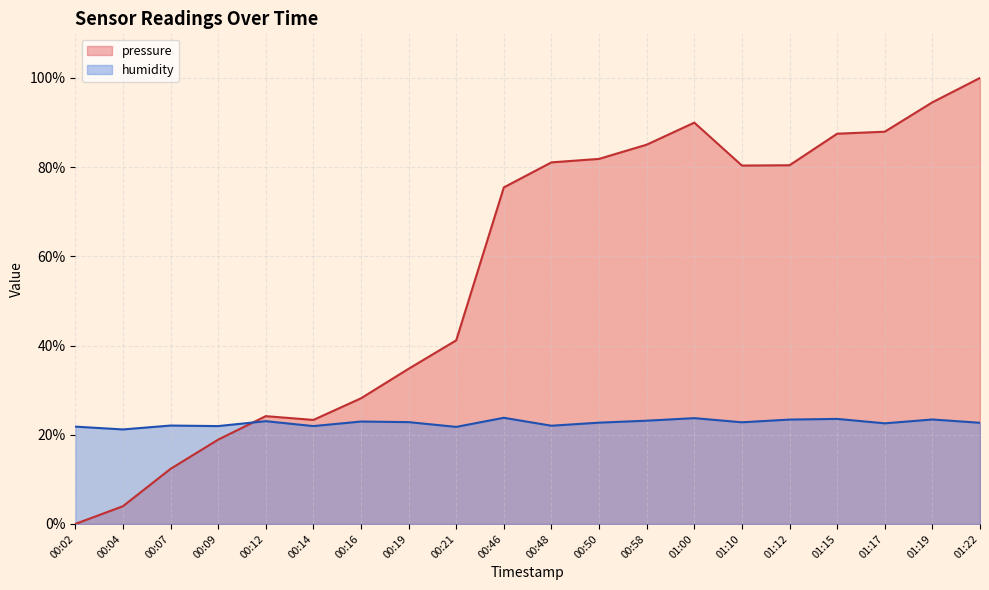

The humidity series shows 22.7 at 00:50. True or false?

True